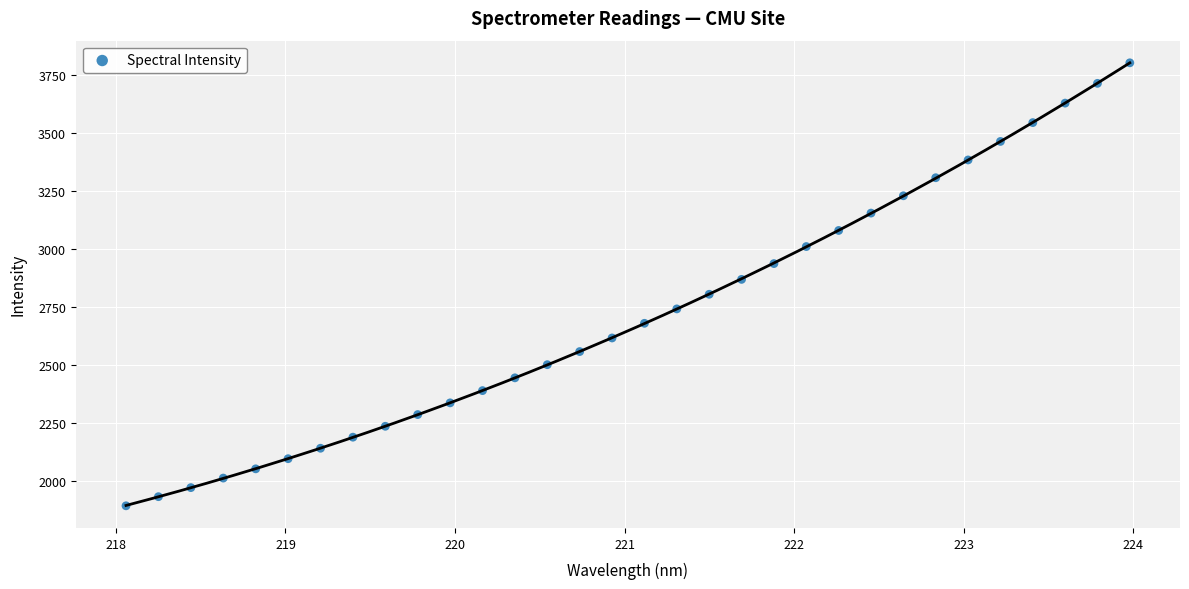

What is the range of Y values (max minus min)?

1912.8